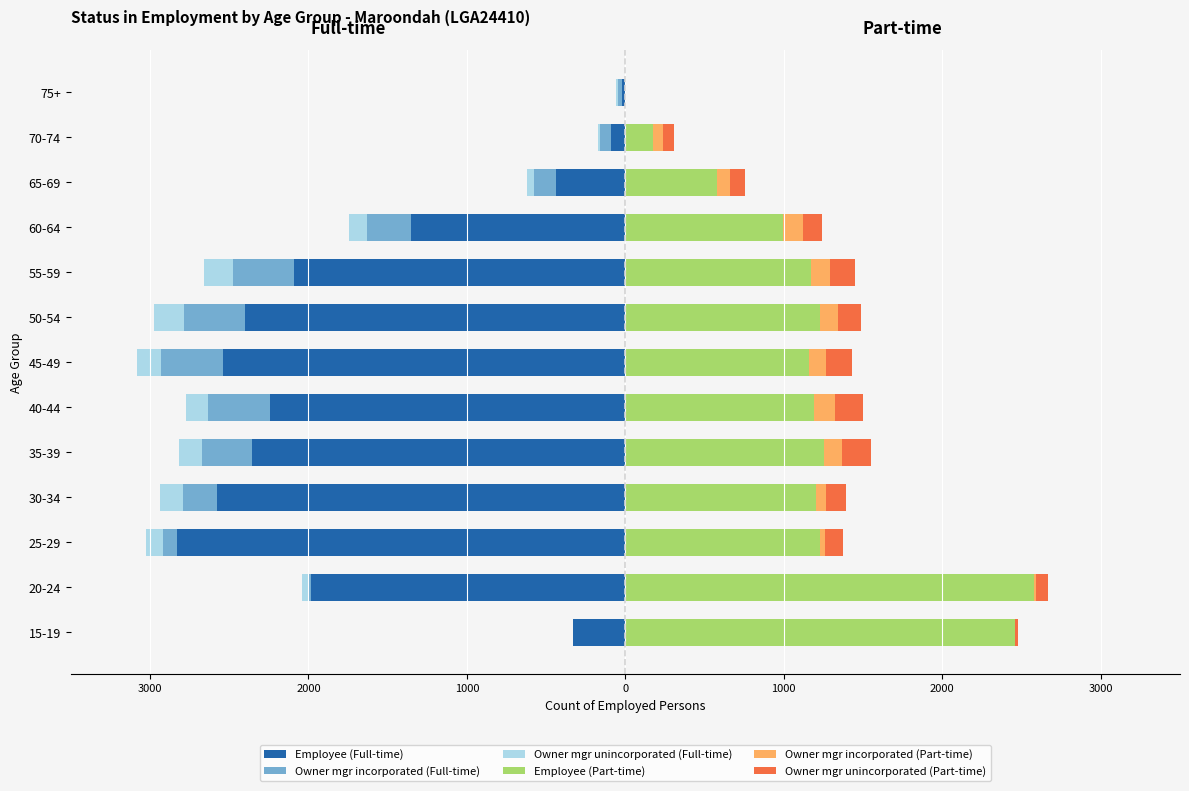

Between 40-44 and 45-49, which series saw the biggest shift?

Employee (Full-time)